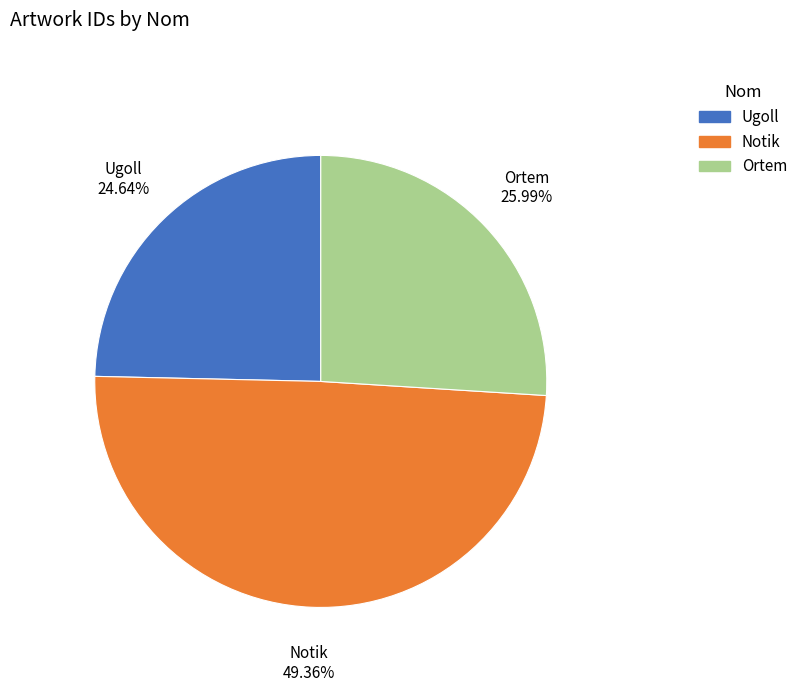

Do Ugoll and Notik together represent more than half of the pie?

Yes